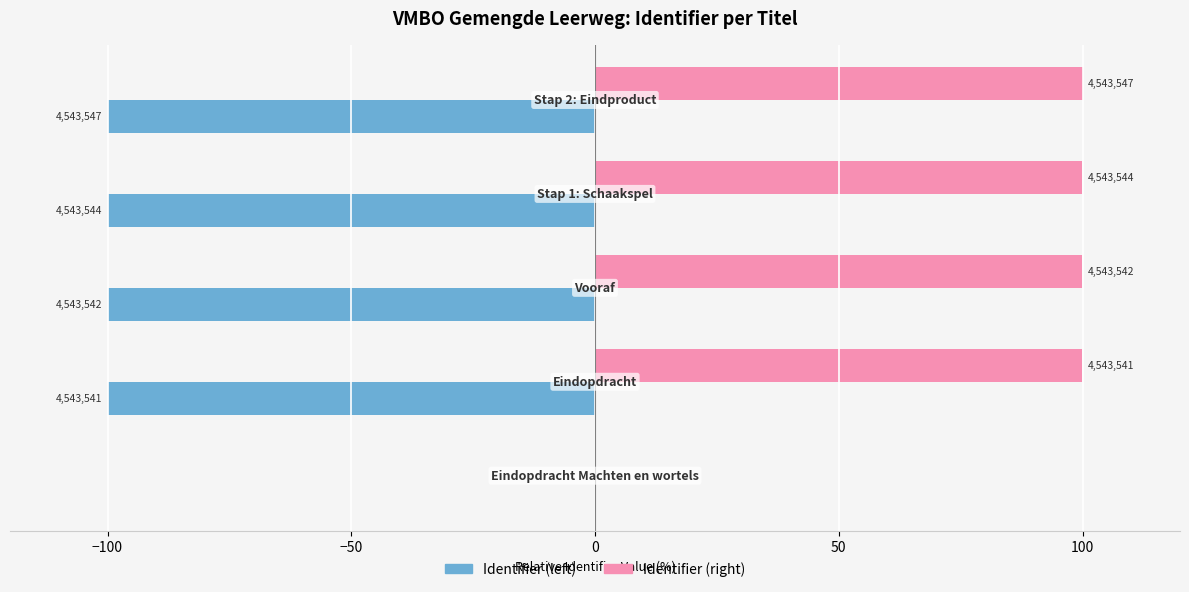

What are all the series names shown in the legend?

Identifier (left), Identifier (right)